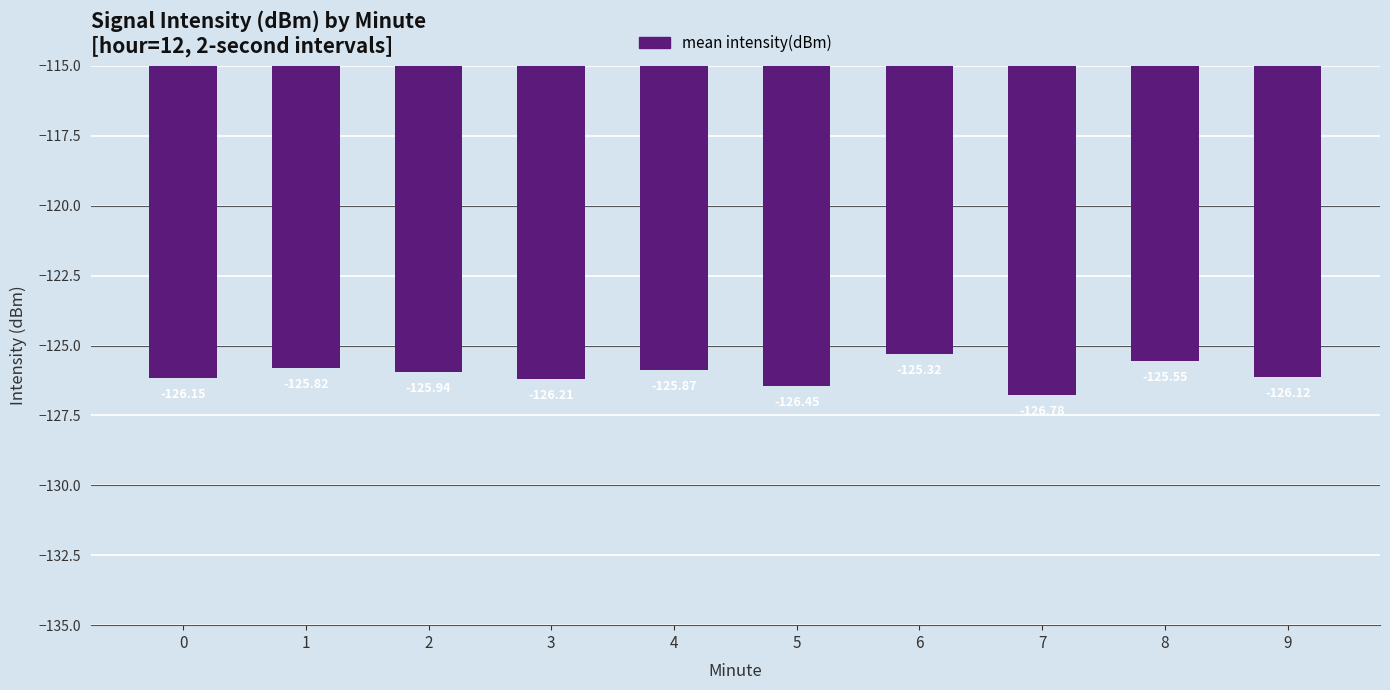

Rank the categories by value from highest to lowest.

6, 8, 1, 4, 2, 9, 0, 3, 5, 7